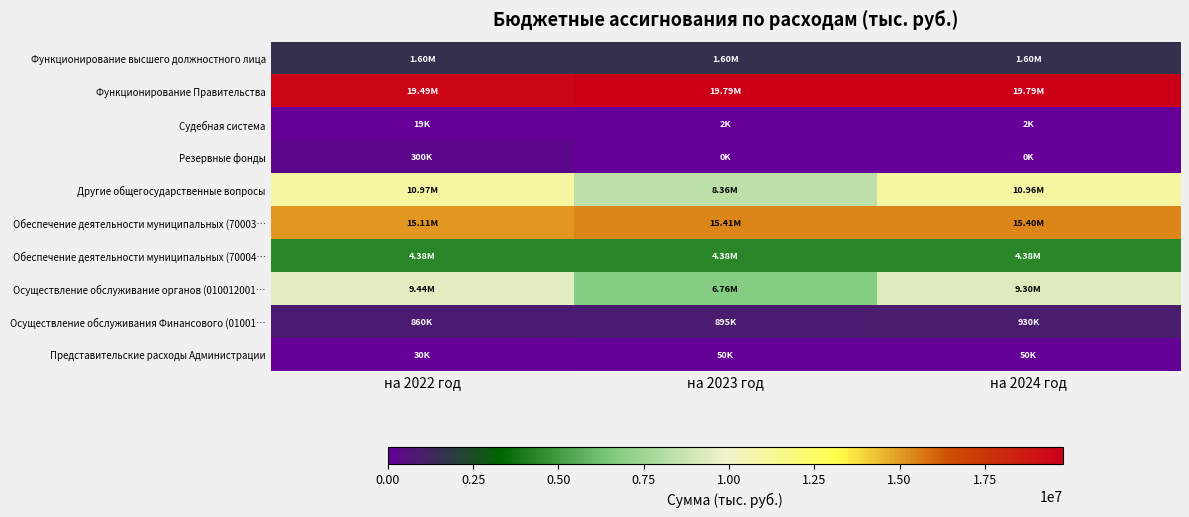

Which has a higher value, на 2024 год or на 2022 год?

на 2024 год